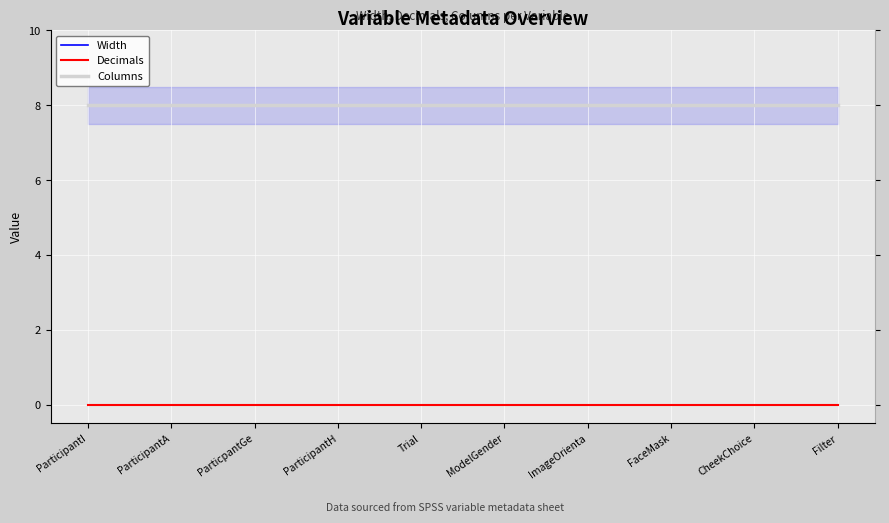

The value of Columns at FaceMask is 12. True or false?

False